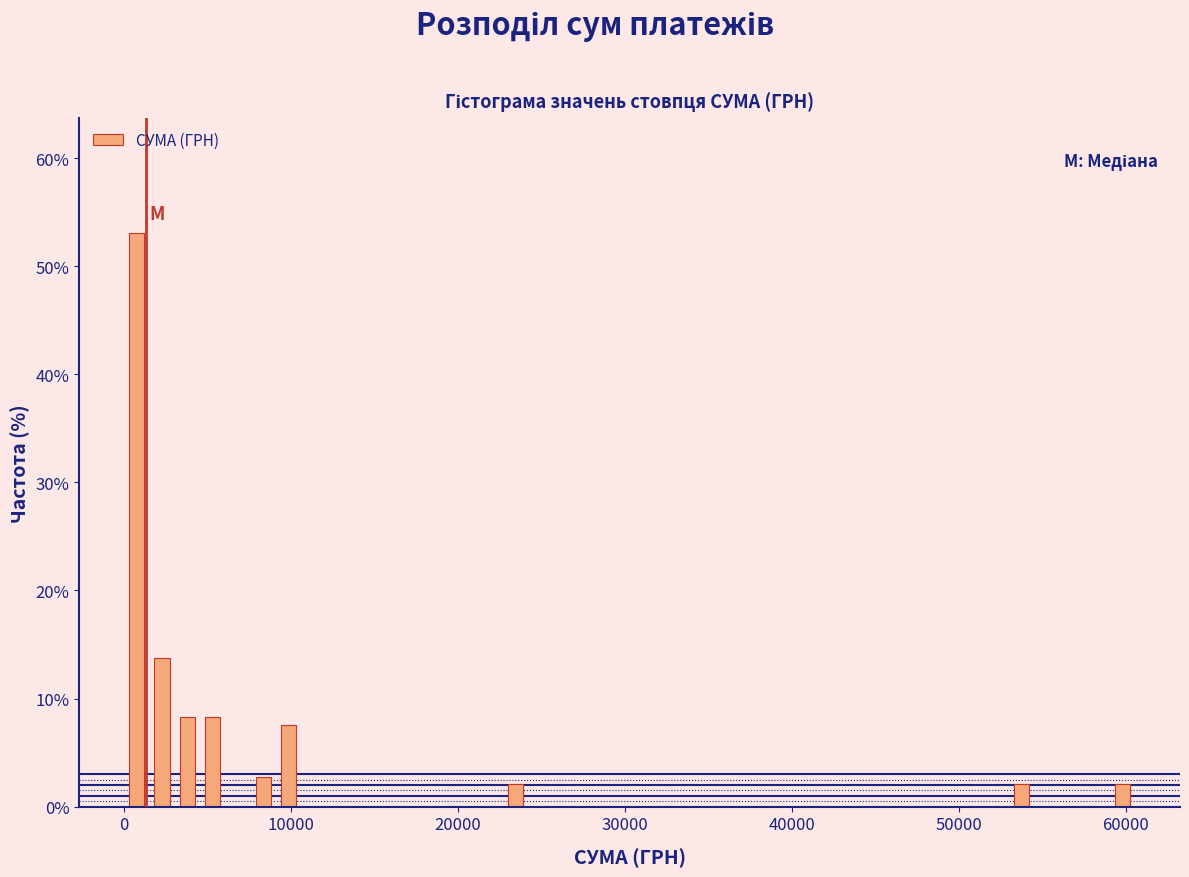

Read against the x-axis, roughly where is the centre of the tallest bar?

1000